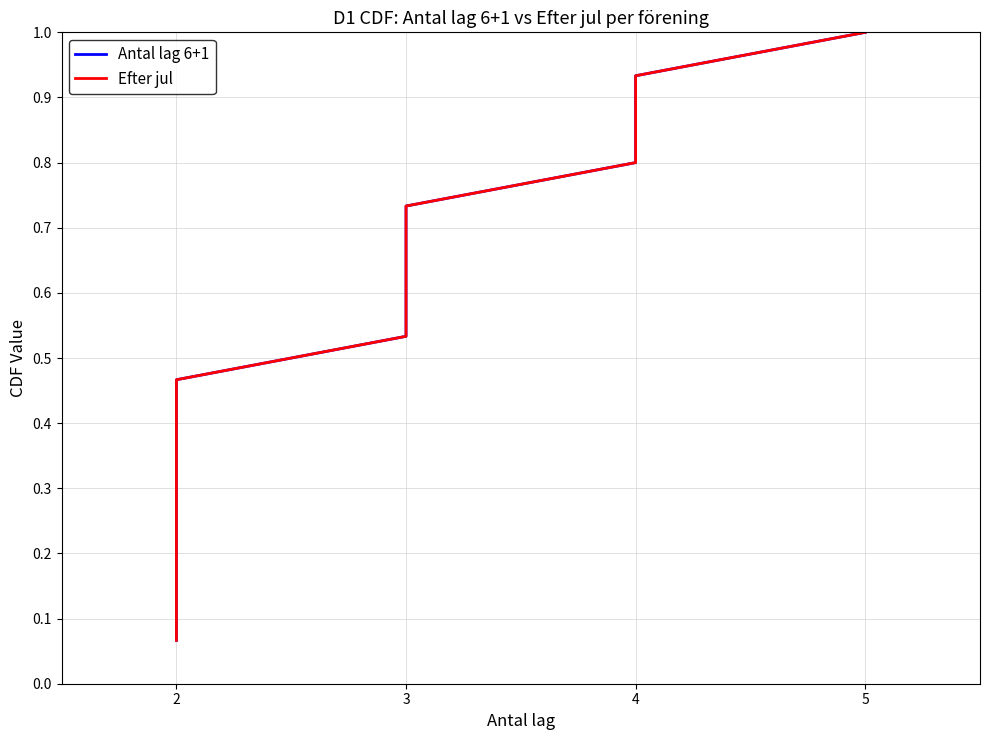

True or false: Antal lag 6+1 and Efter jul intersect in this chart.

False